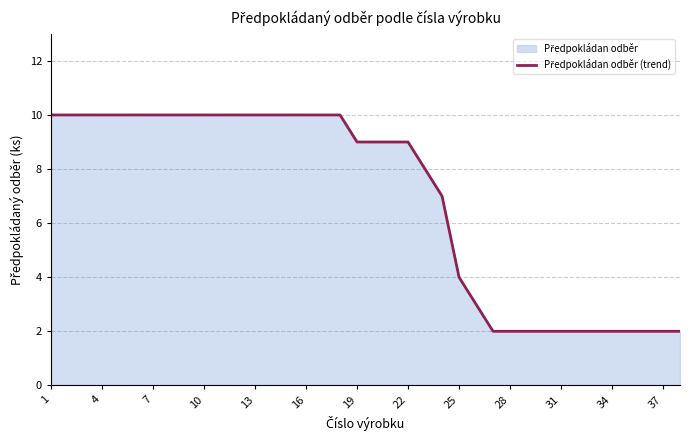

The value at 25 is 6. True or false?

False